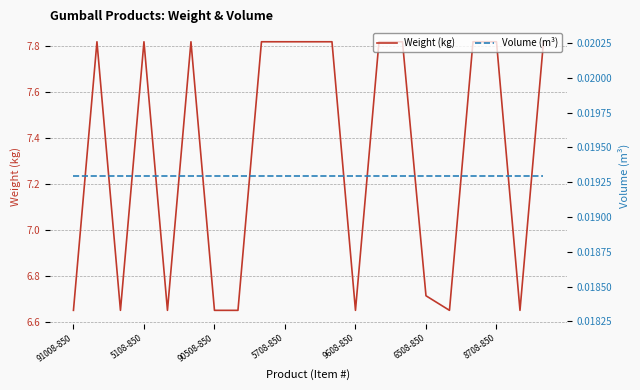

Count the Weight (kg) values in the range 6 to 7.

9